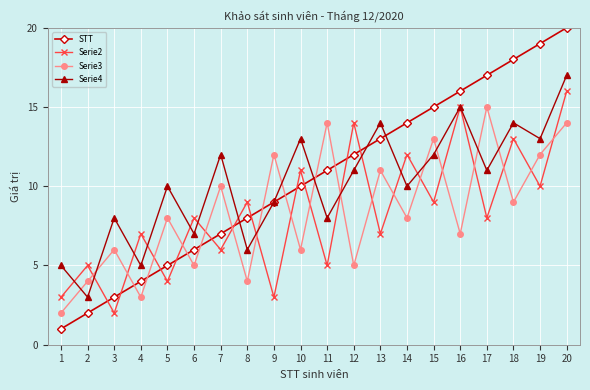

What is the difference between the second highest and second lowest values in the STT series?

17